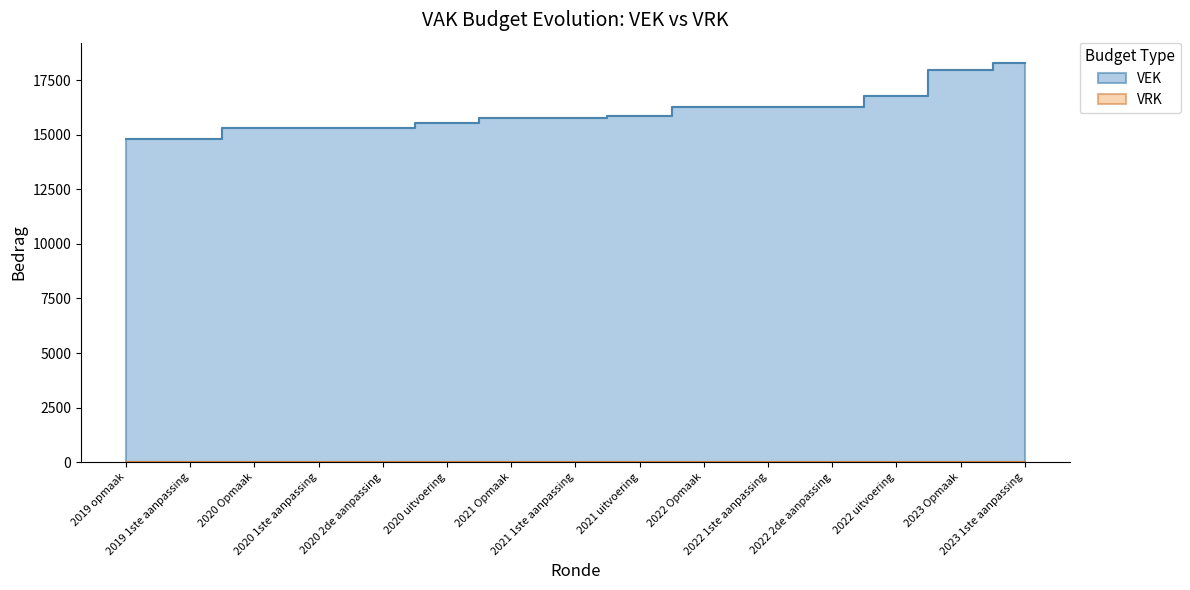

How many data points are less than 15747?

6